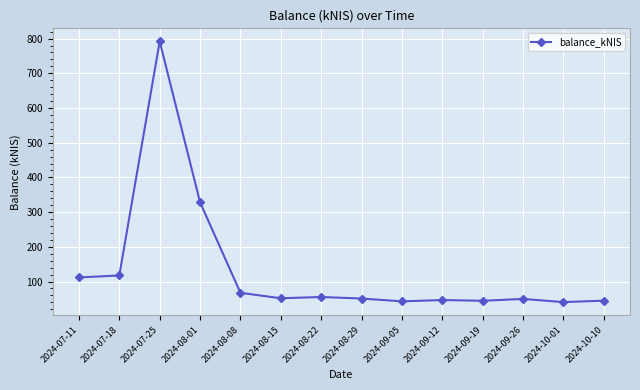

At which label does the data first exceed 51?

2024-07-11